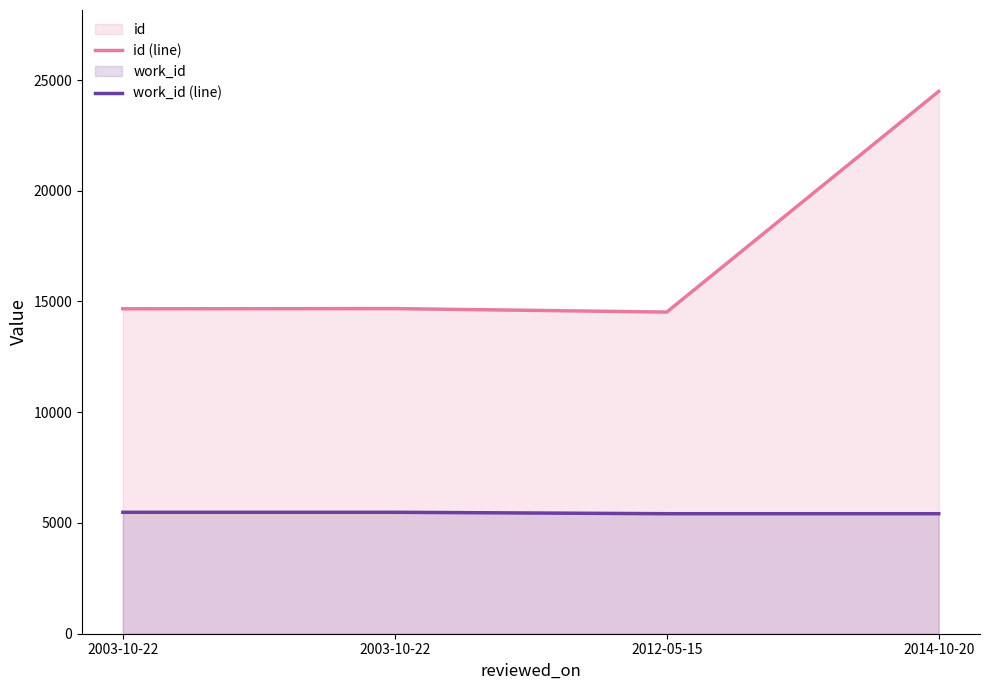

The id (line) series shows 25087 at 2012-05-15. True or false?

False